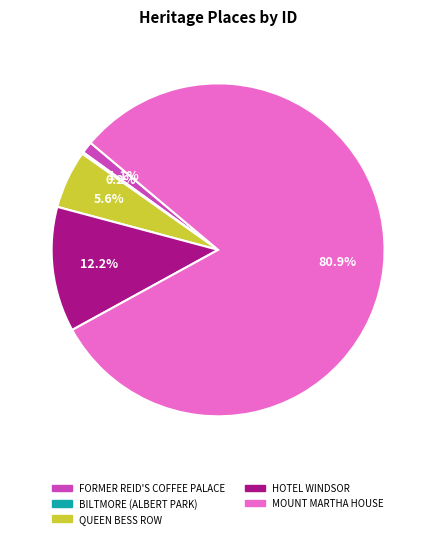

Which slice is the largest?

MOUNT MARTHA HOUSE